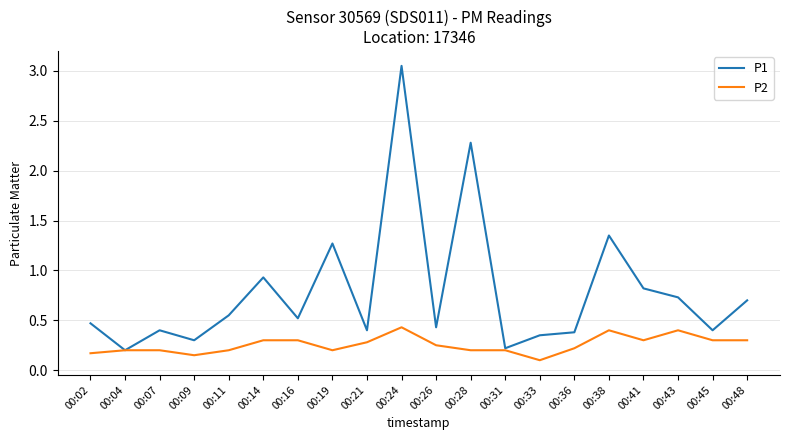

True or false: P1 has a value of 0.4 at 00:21.

True